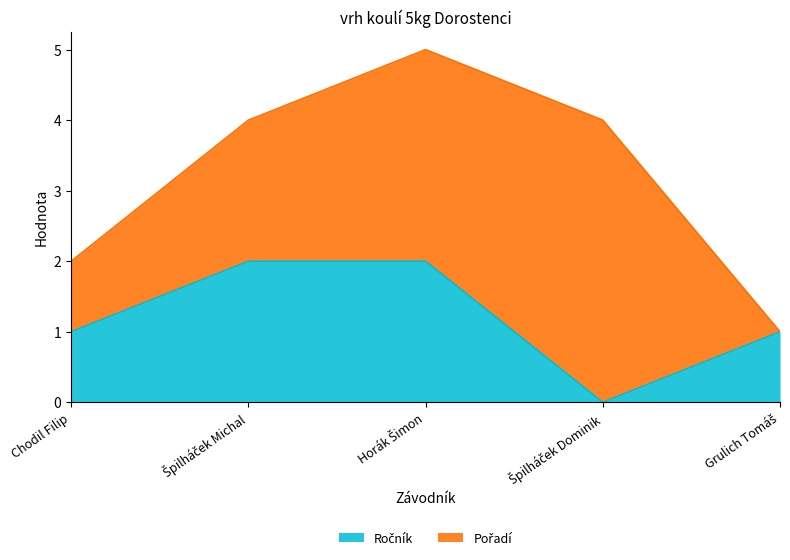

What is the difference between the second highest and minimum values?

2